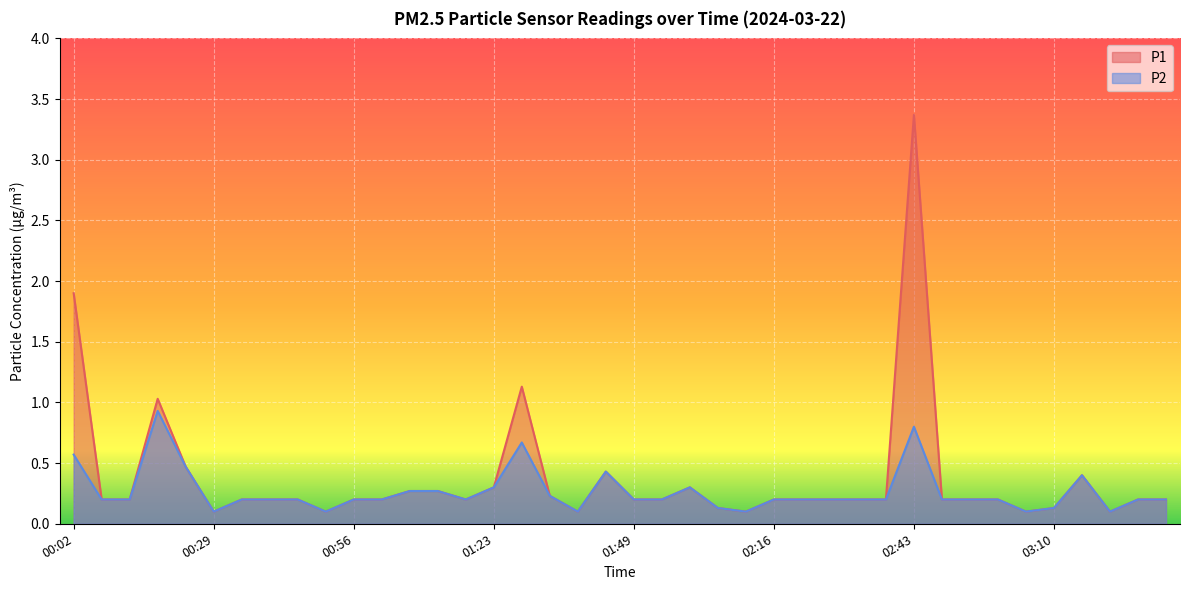

Is the value of P2 at 03:04 greater than the value of P1 at 01:39?

No